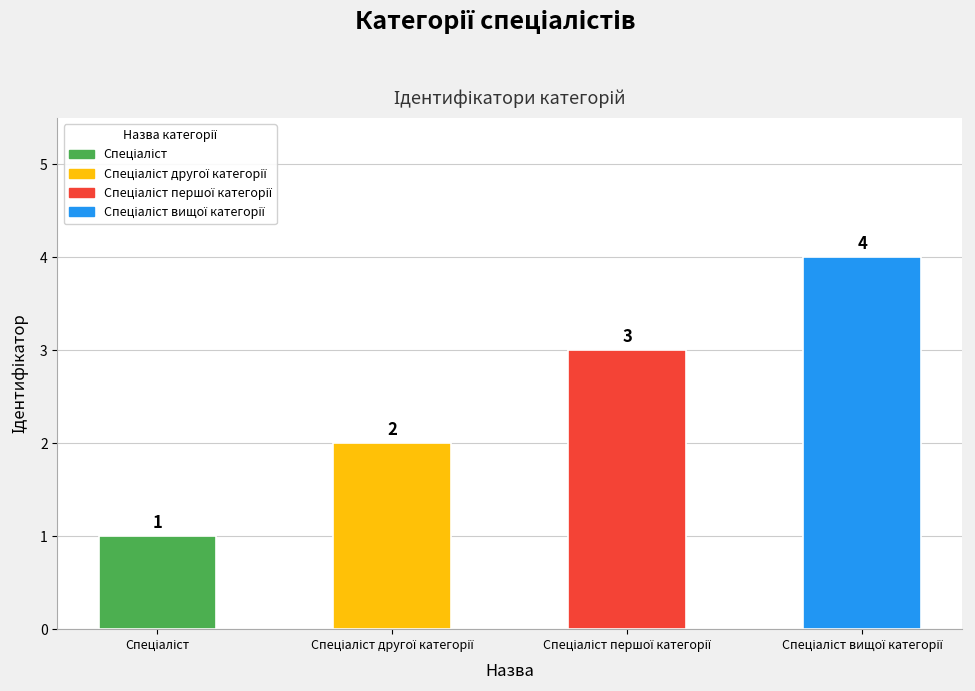

How many distinct data groups are displayed?

1